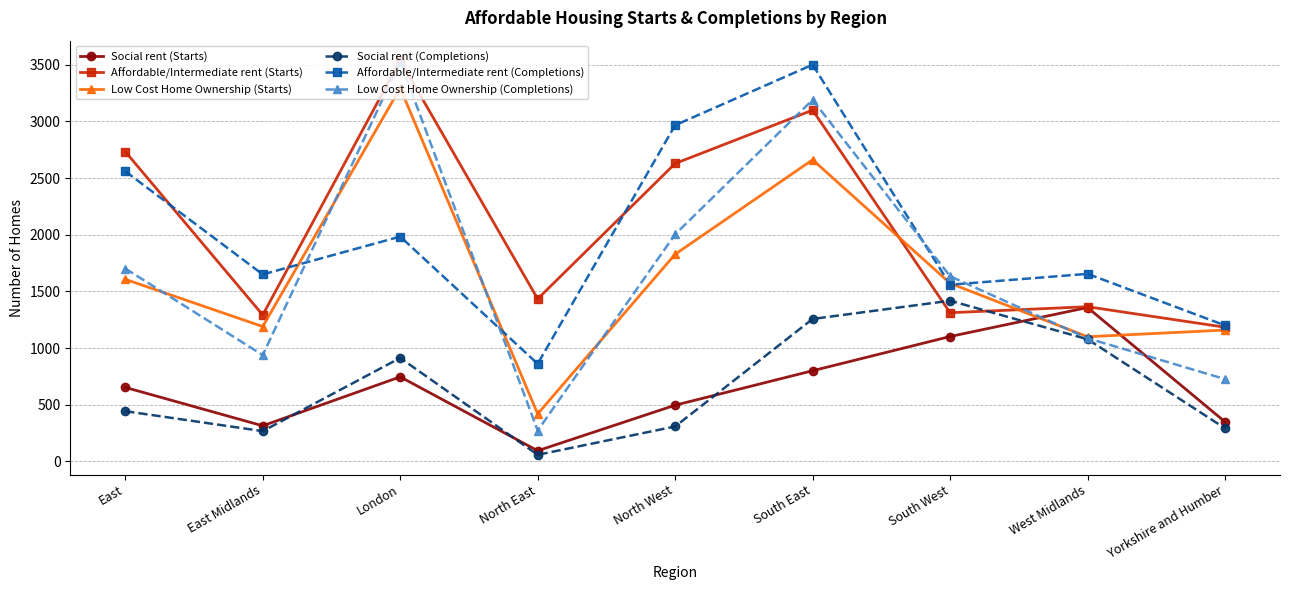

How many values in the Social rent (Completions) series are below 443?

4